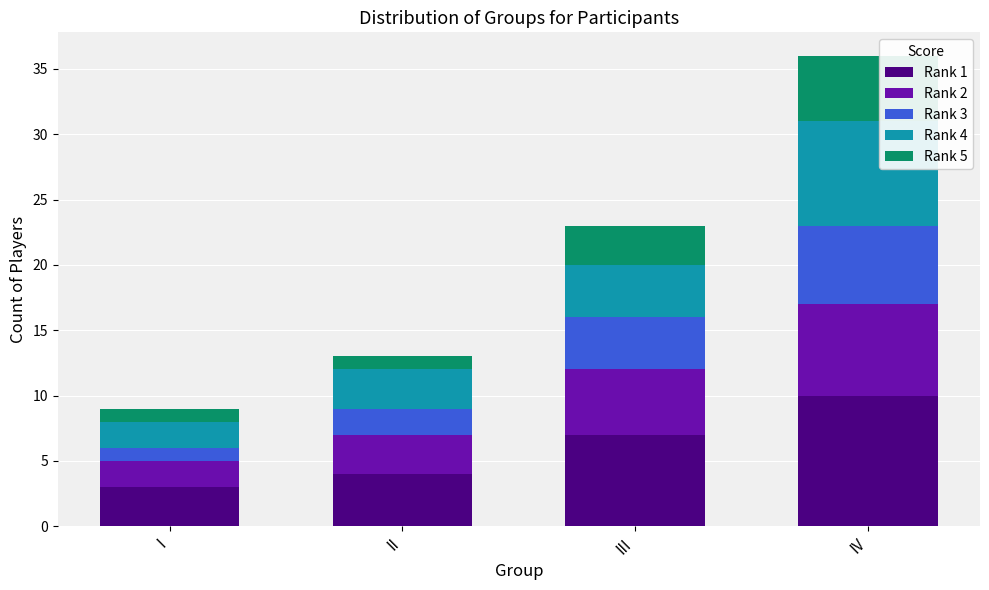

Is it true that Rank 1 equals 2 at III?

False